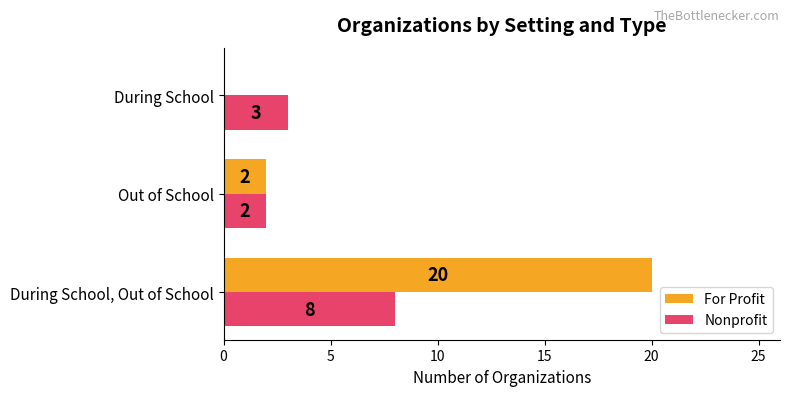

At which label is For Profit closest to 10?

Out of School